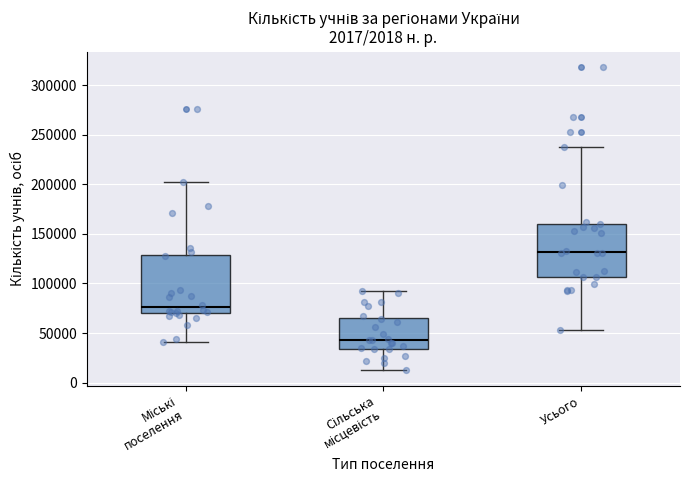

Which box's median line is the highest?

Усього